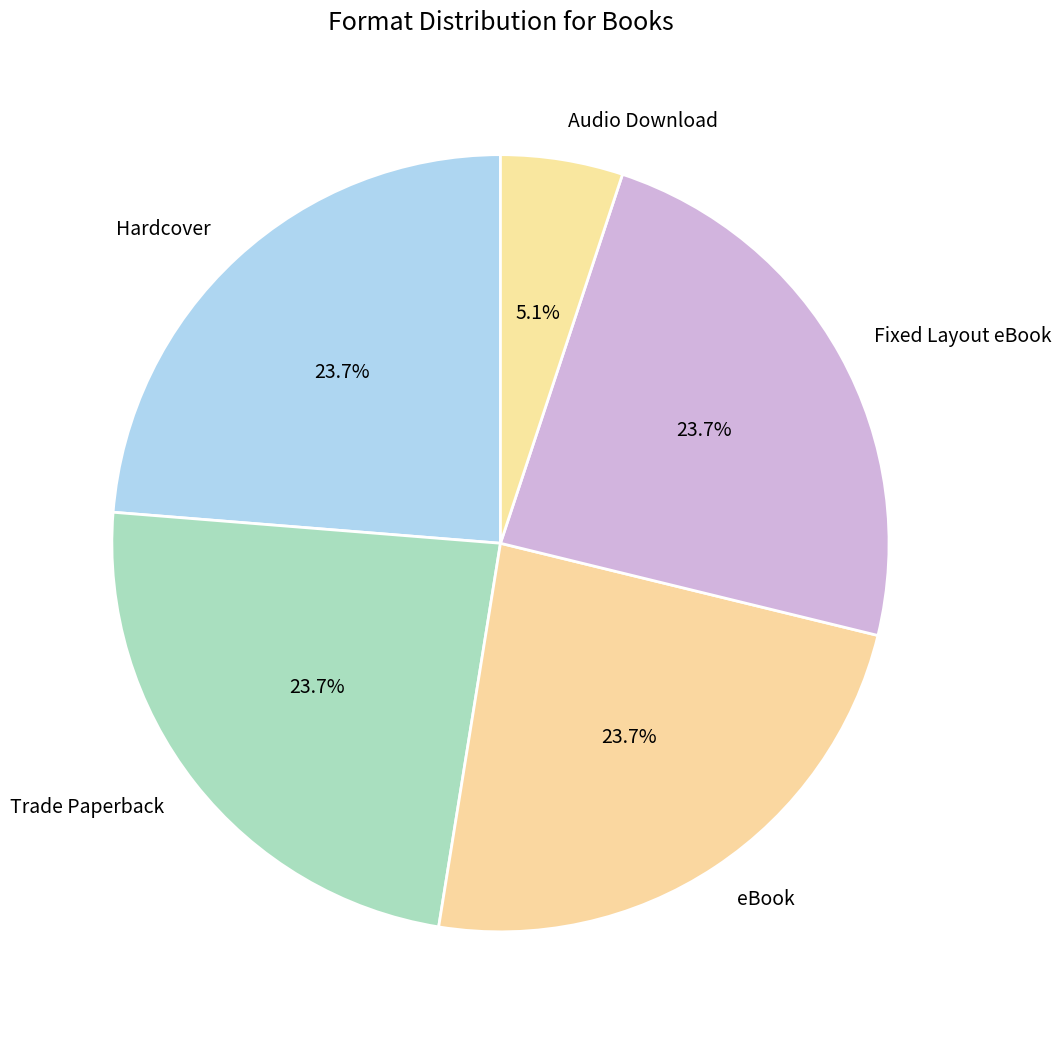

Which category has the smallest portion of the pie?

Audio Download